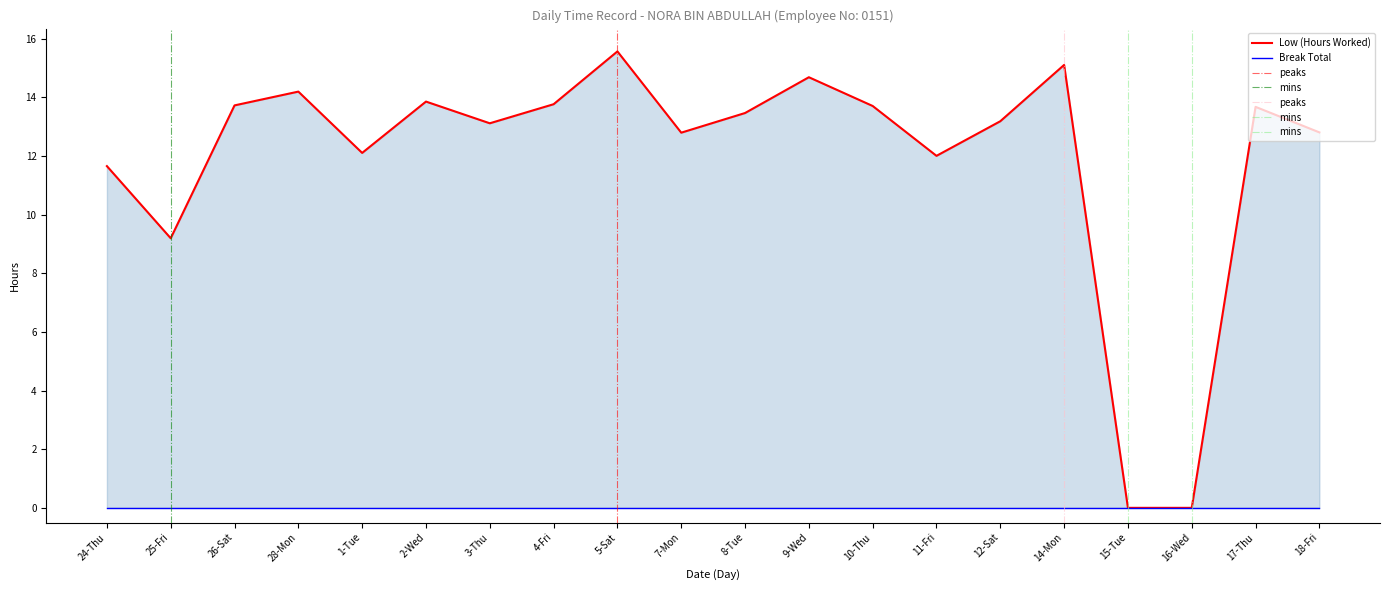

Which label corresponds to the smallest value in the chart?

15-Tue